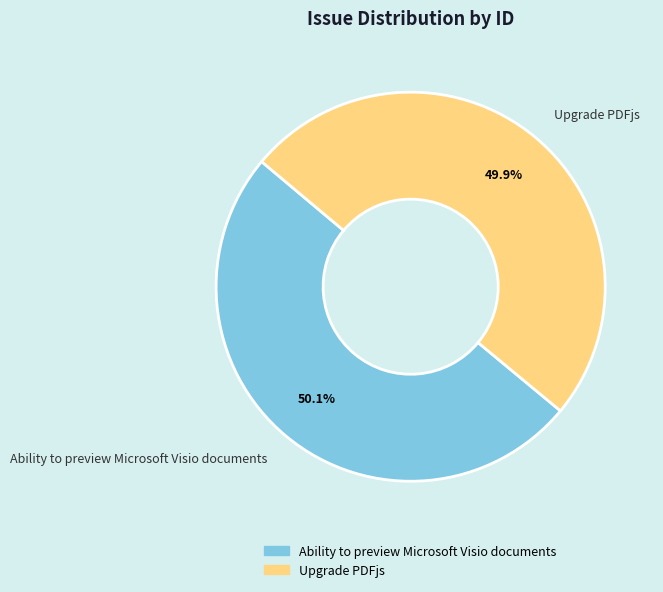

Does any single category account for the majority?

Yes